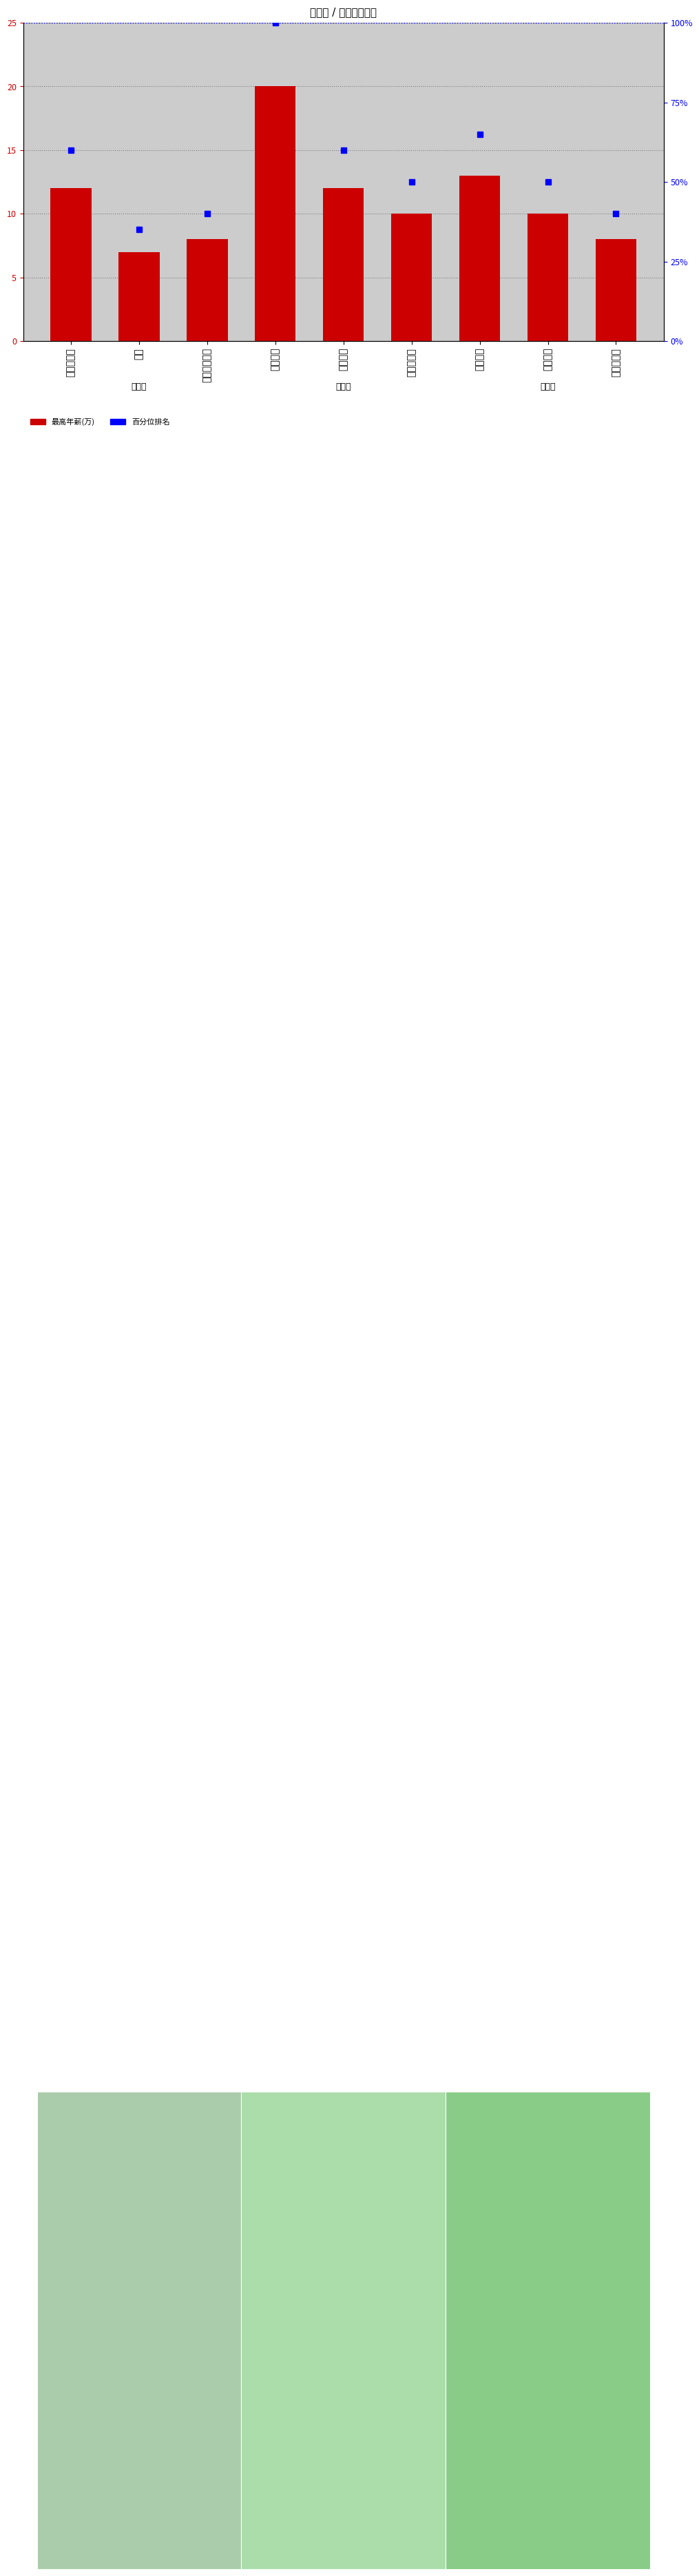

What is the difference between the second highest and second lowest values in the 最高年薪(万) series?

5